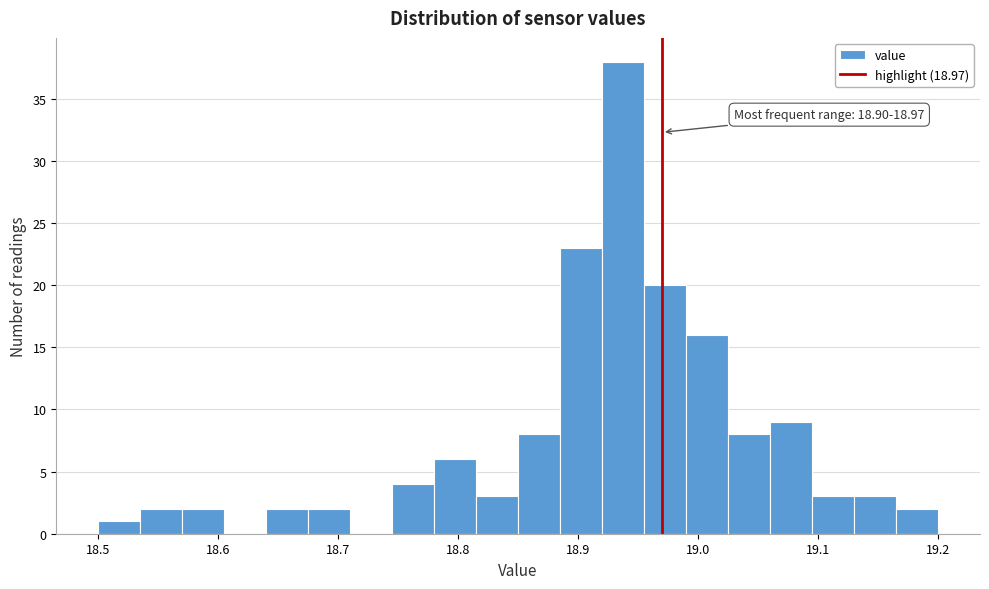

Around what value on the x-axis is the tallest bar? Give the approximate position of its centre, as read against the axis.

18.94